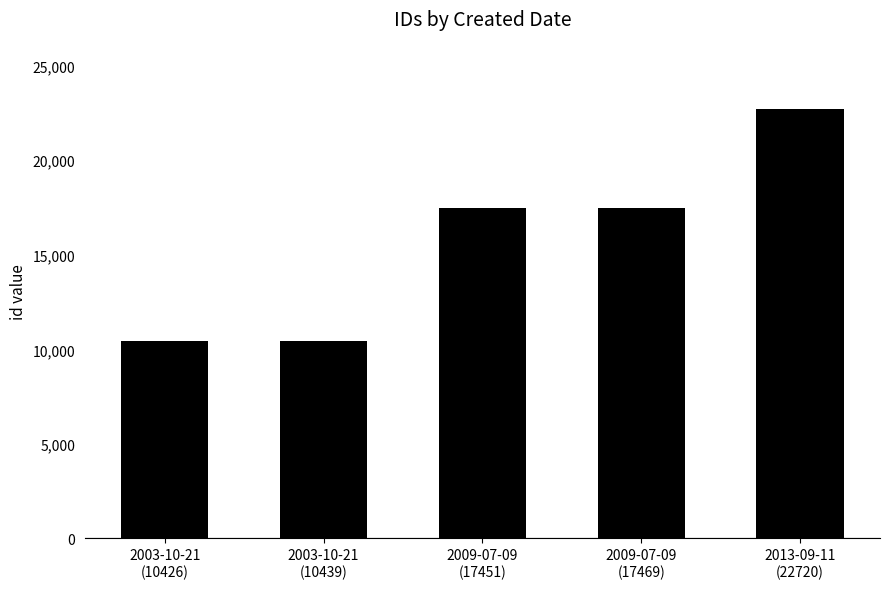

True or false: the data shows 10439 at 2003-10-21
(10439).

True